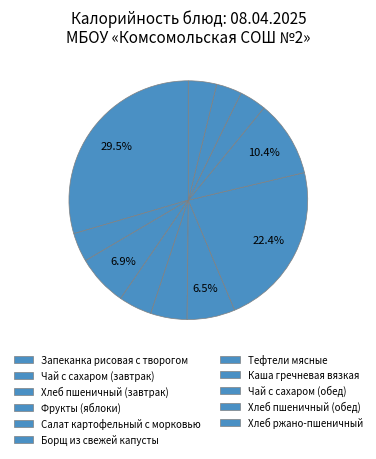

What percentage is the Фрукты (яблоки) slice, to the nearest percent?

5%